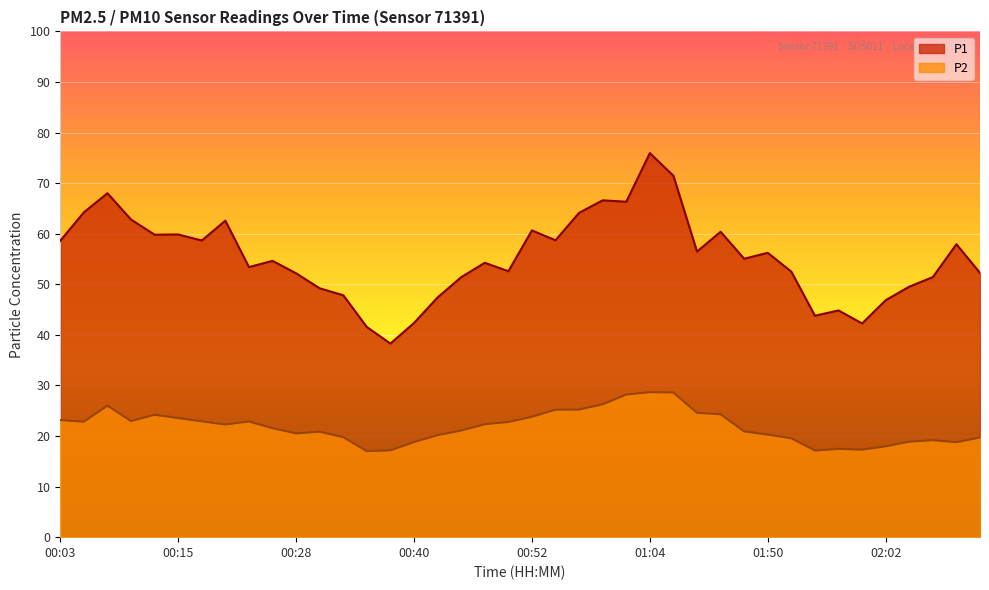

At which category is the sum across all series the highest?

01:04